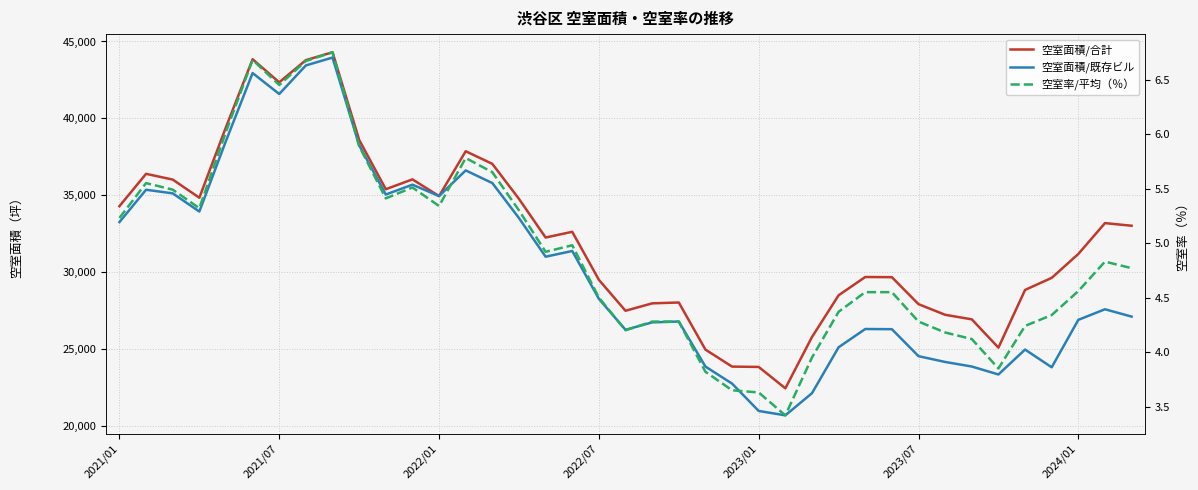

At which category does the chart reach its minimum across all series?

25